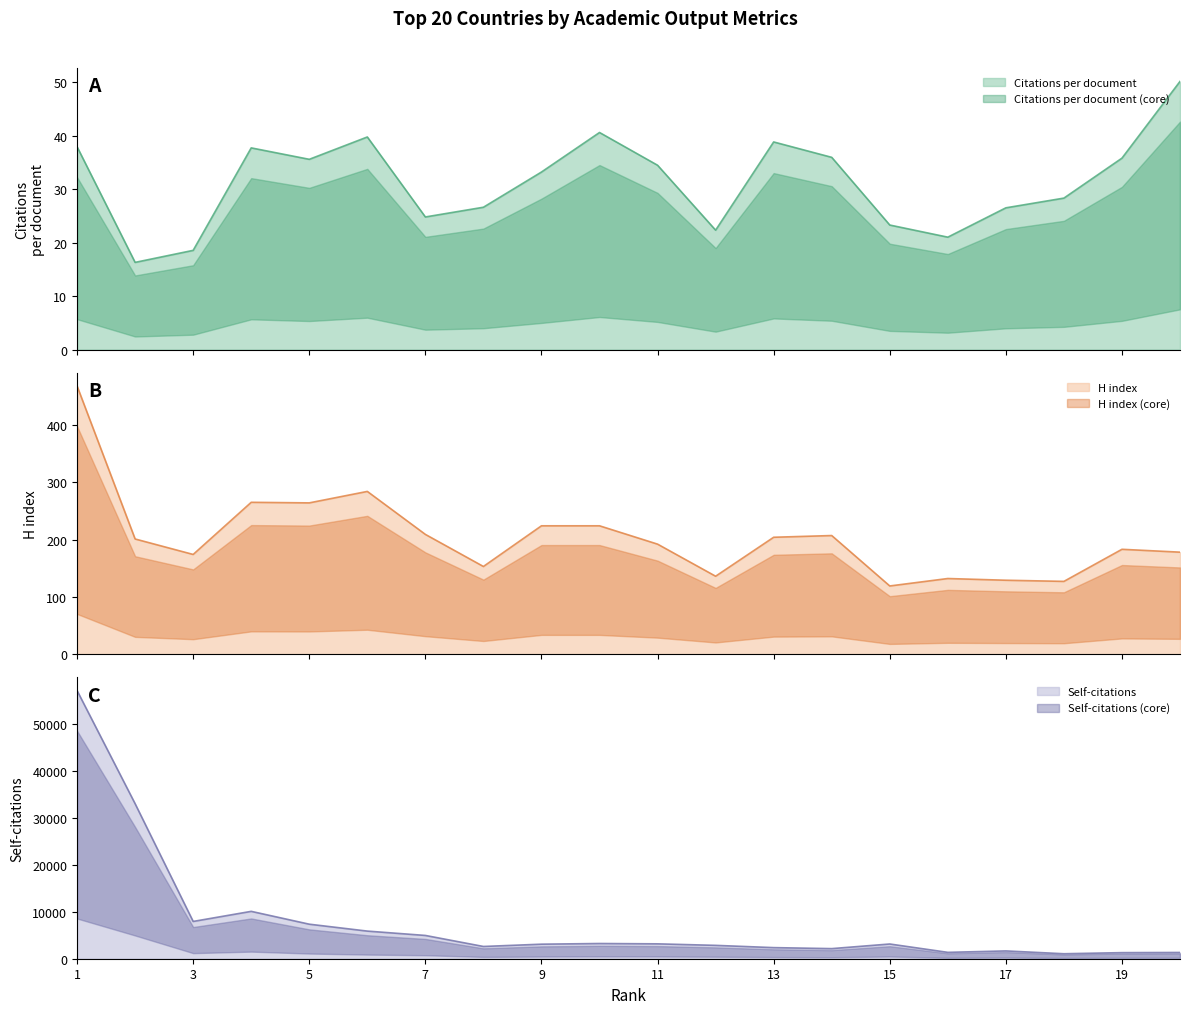

What is the difference between the second highest and second lowest values in the Citations per document series?

22.1